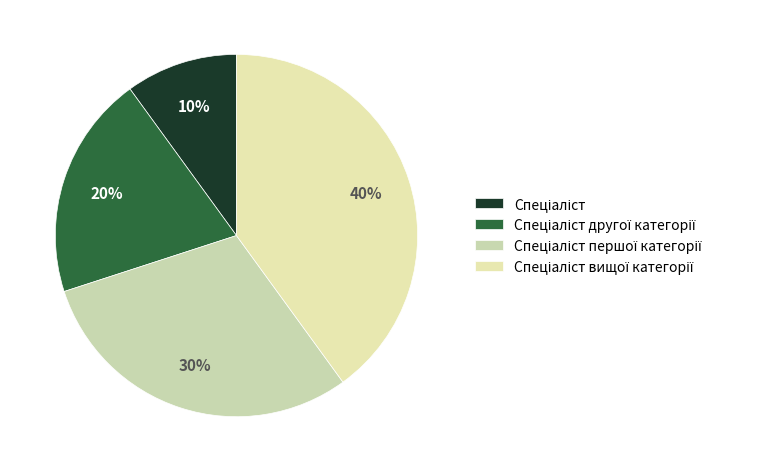

What is the total percentage of Спеціаліст вищої категорії and Спеціаліст?

50.0%